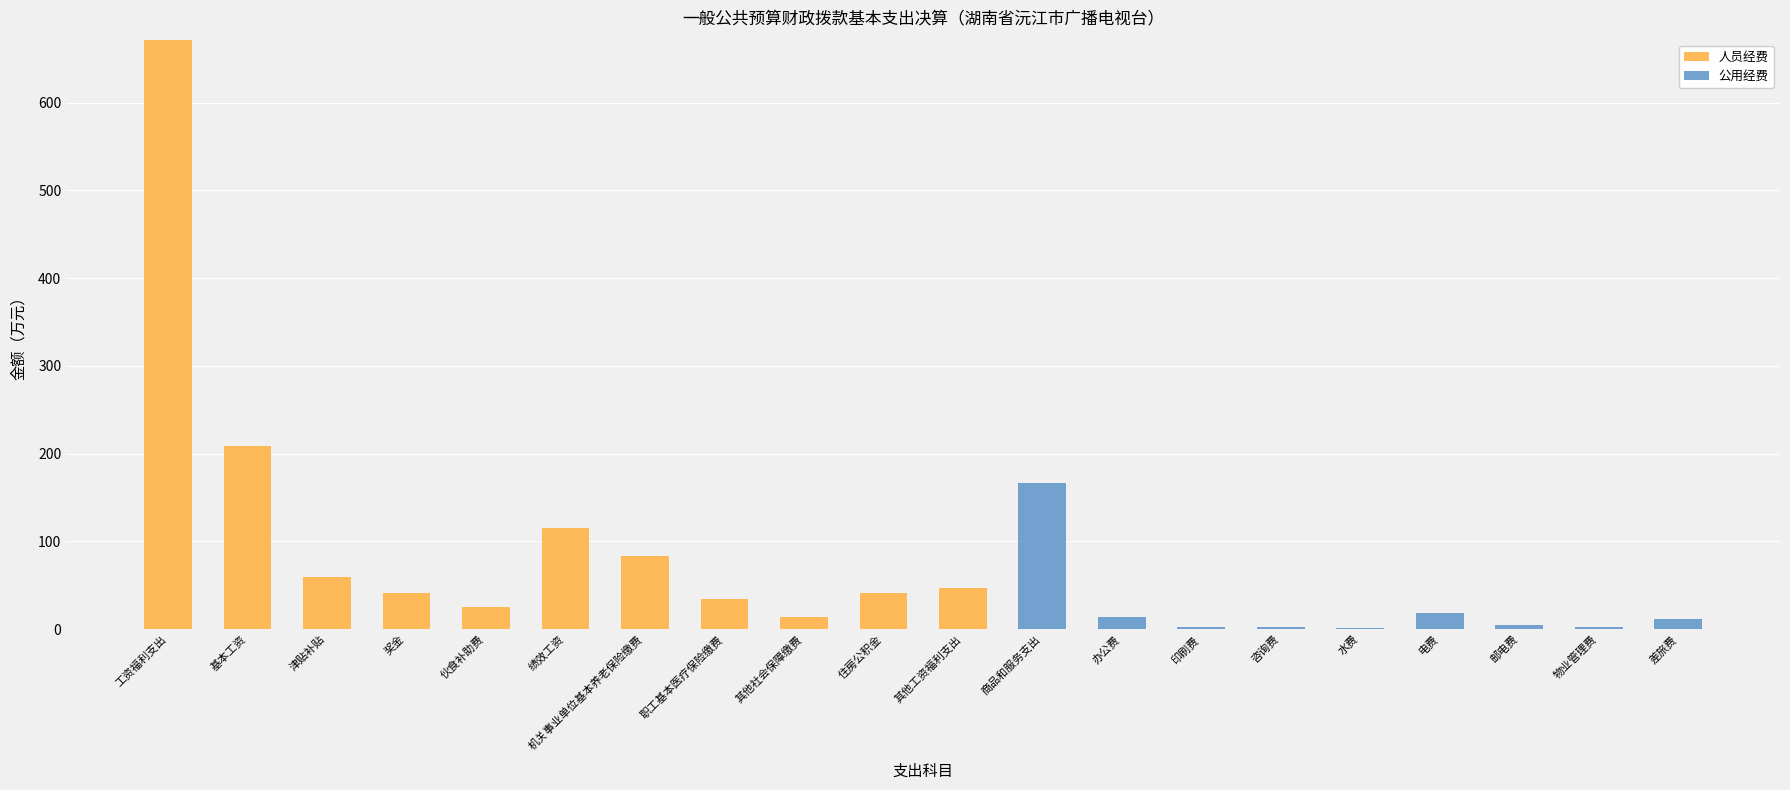

The value of 人员经费 at 差旅费 is 0.0. True or false?

True